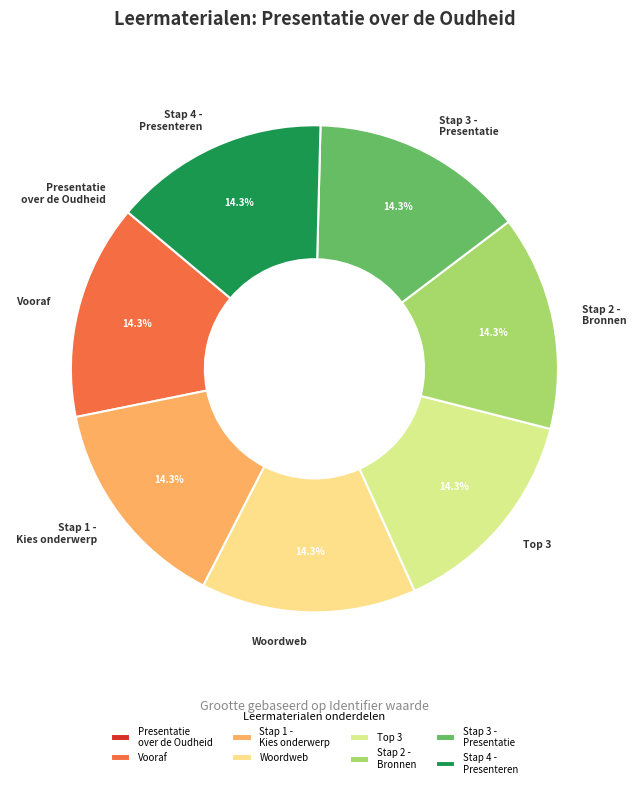

Is Stap 2 - Bronnen the majority of the pie?

No